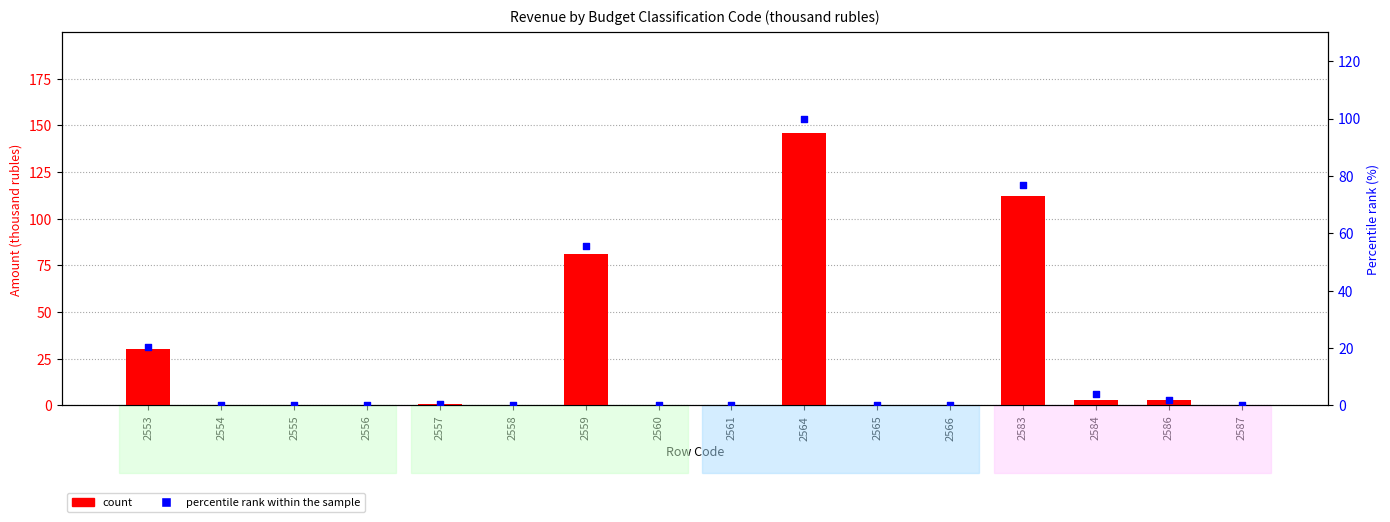

Which series has the largest total across all categories?

count